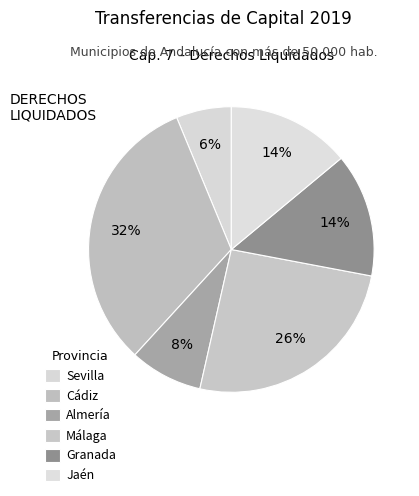

How many segments does this pie chart have?

6